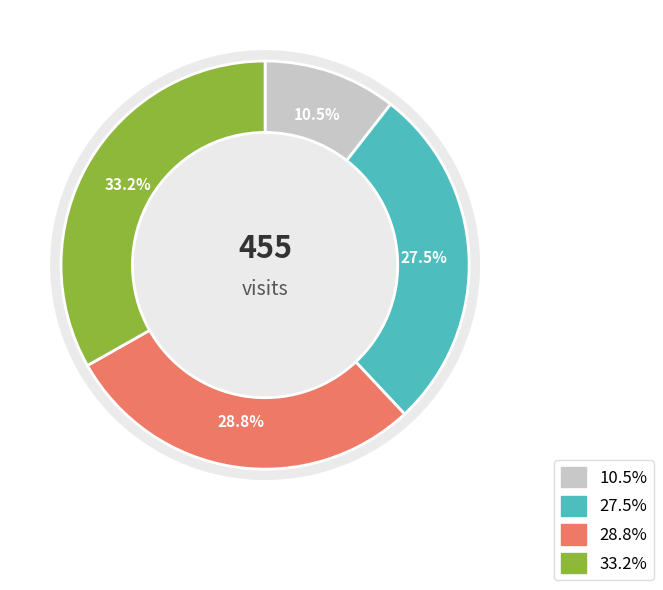

What percentage is the 2023-11 slice, to the nearest percent?

11%